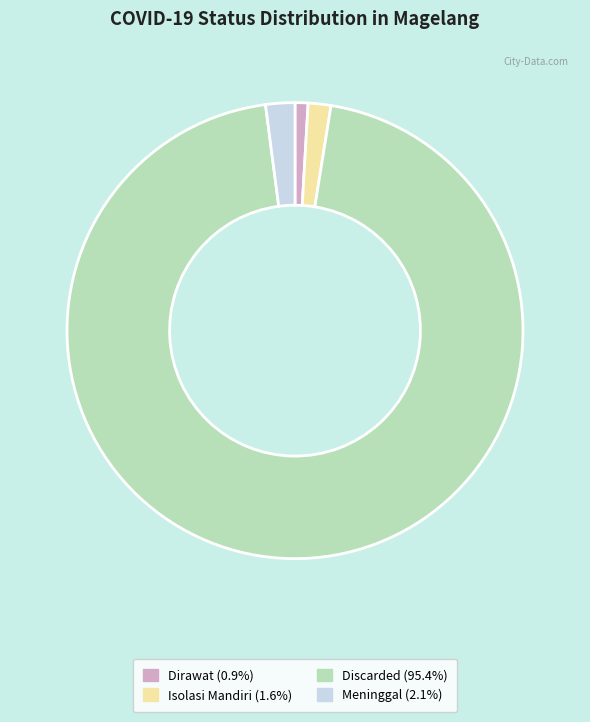

Is it true that Dirawat is 10% of the pie?

False